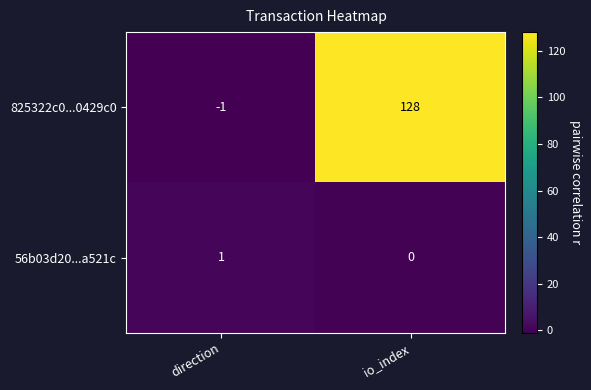

Reading left to right, list all the values displayed in this chart.

825322c0...0429c0: direction=-1	io_index=128
56b03d20...a521c: direction=1	io_index=0